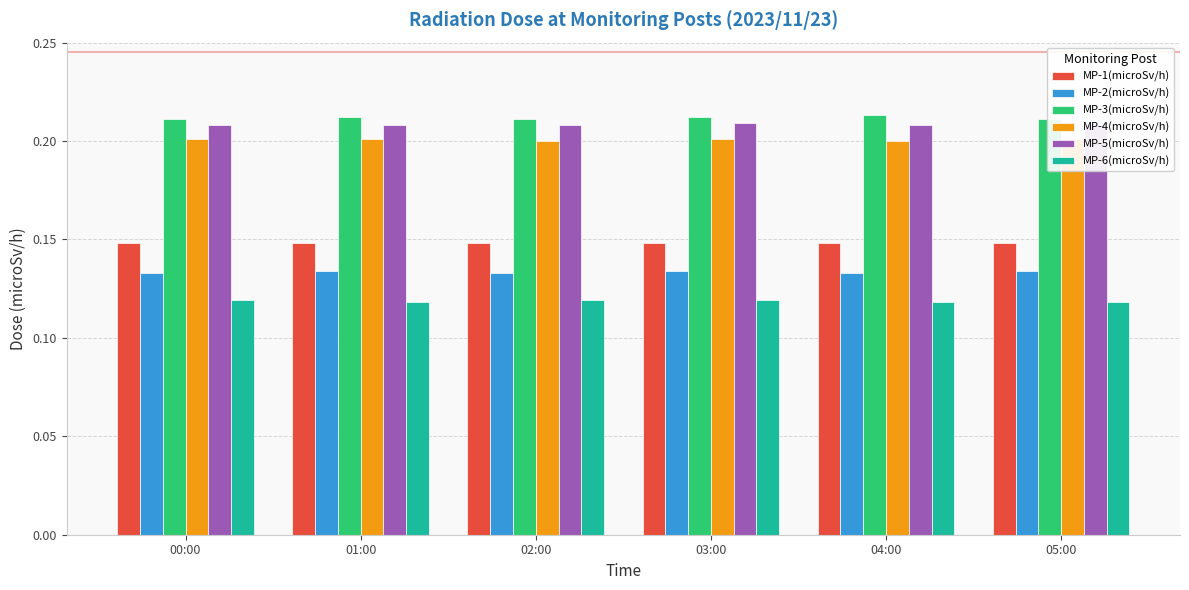

Between 01:00 and 05:00, which is larger?

01:00